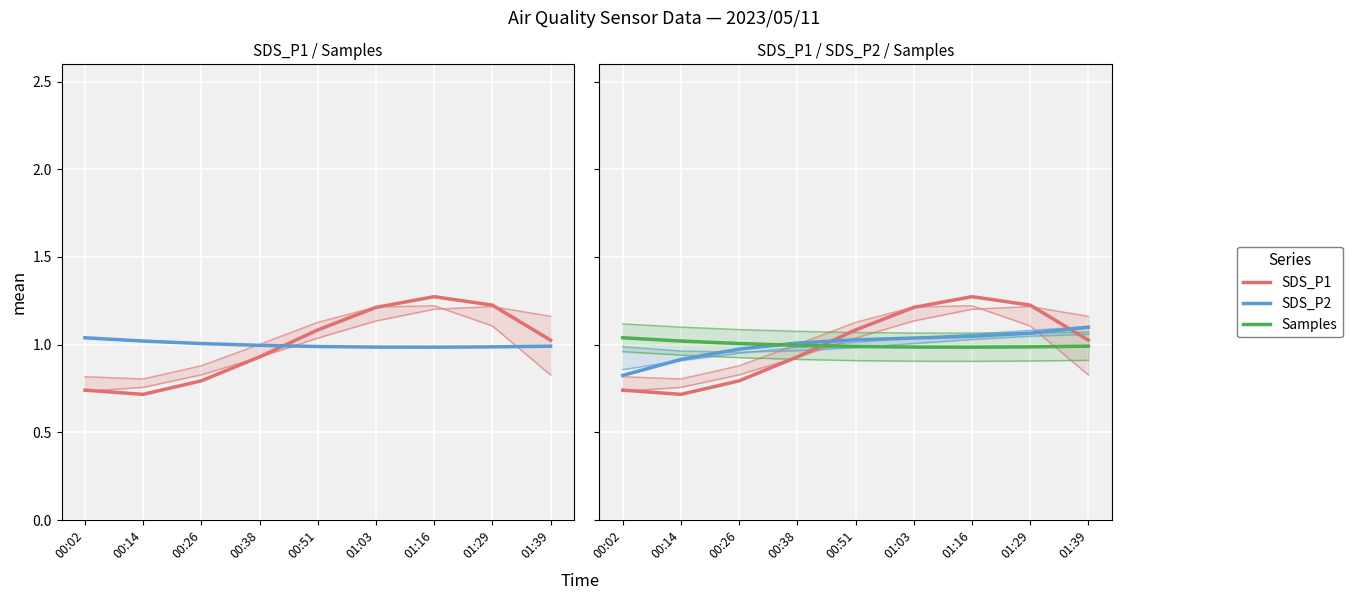

What is the difference between the maximum and second lowest values in the Samples series?

0.1